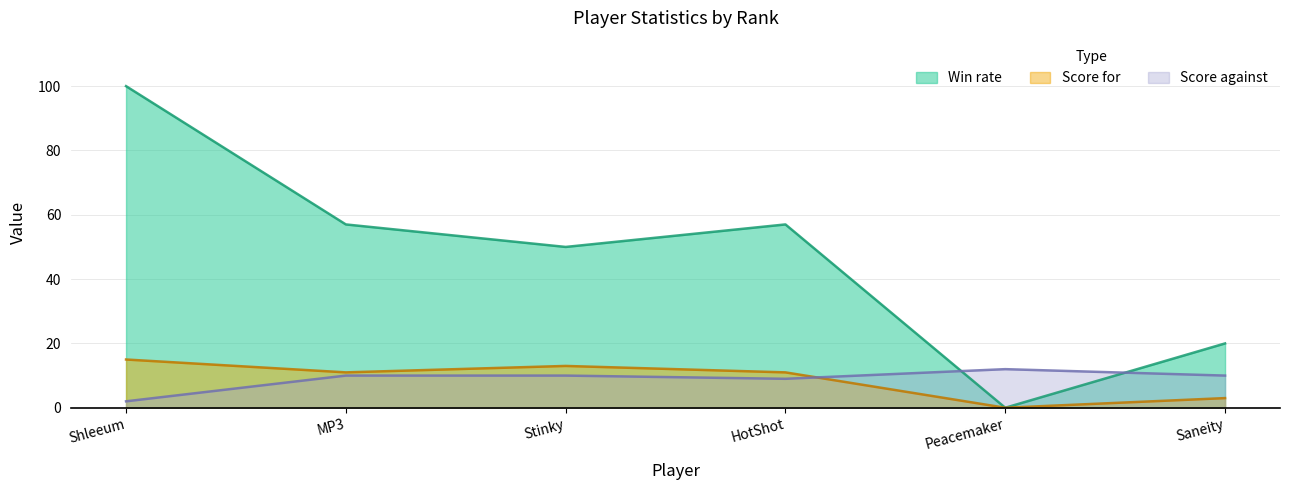

Is the value of Score against at Shleeum greater than the value of Win rate at HotShot?

No